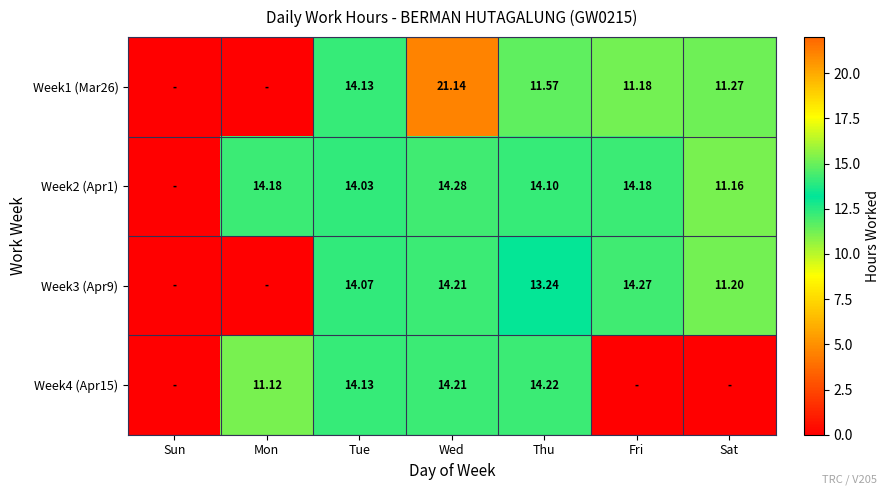

At how many categories does at least one series exceed 18?

1